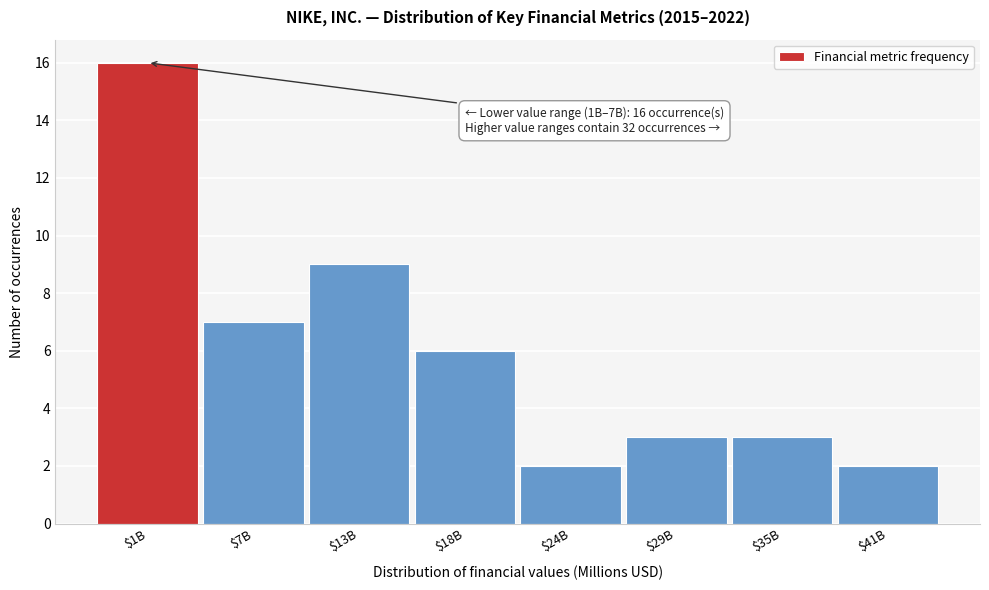

Reading right to left, extract all data points from this chart.

2	3	3	2	6	9	7	16